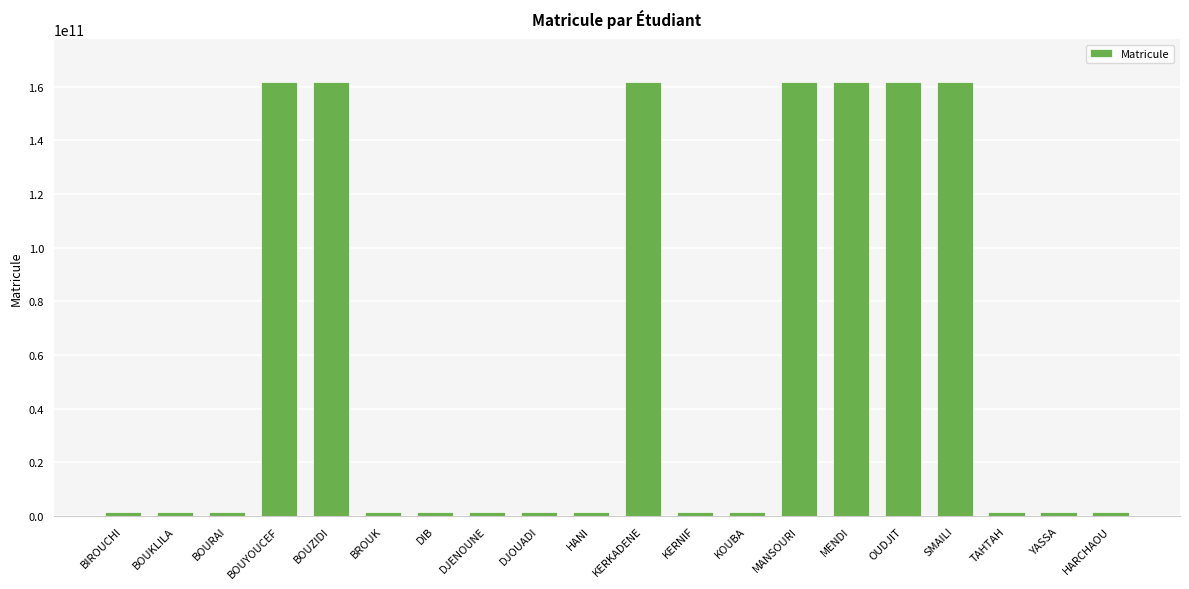

What is the minimum value shown in the chart?

1333005743